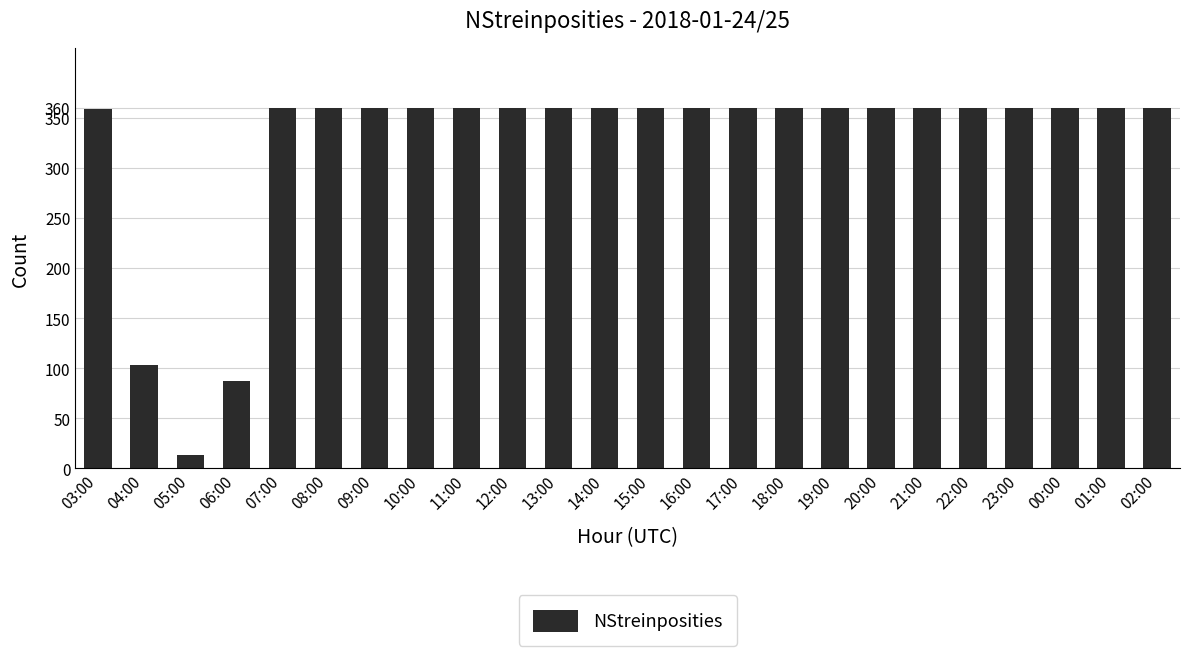

What is the label of the 9th bar from the left?

11:00